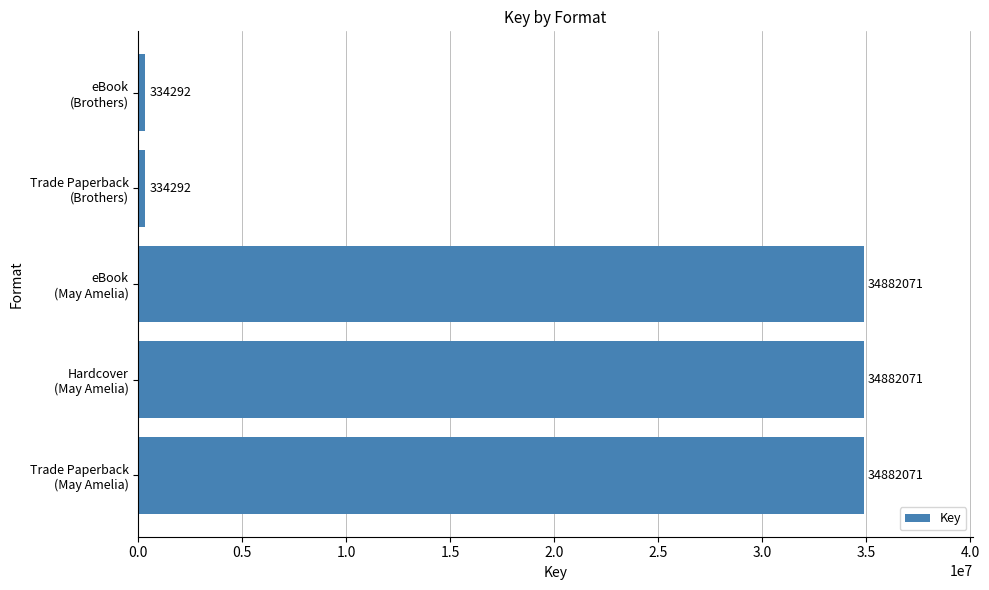

How many values are between 334292 and 34882071?

5